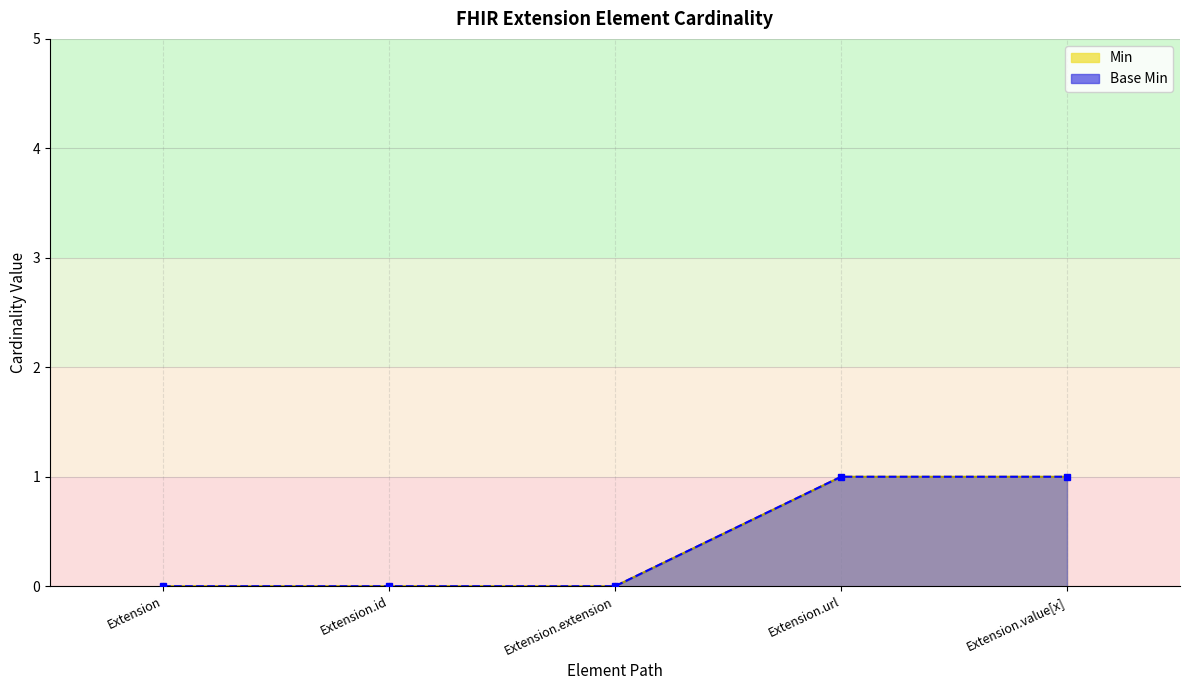

Reading left to right, extract all data points from this chart.

Min: 0	0	0	1	1
Base Min: 0	0	0	1	1